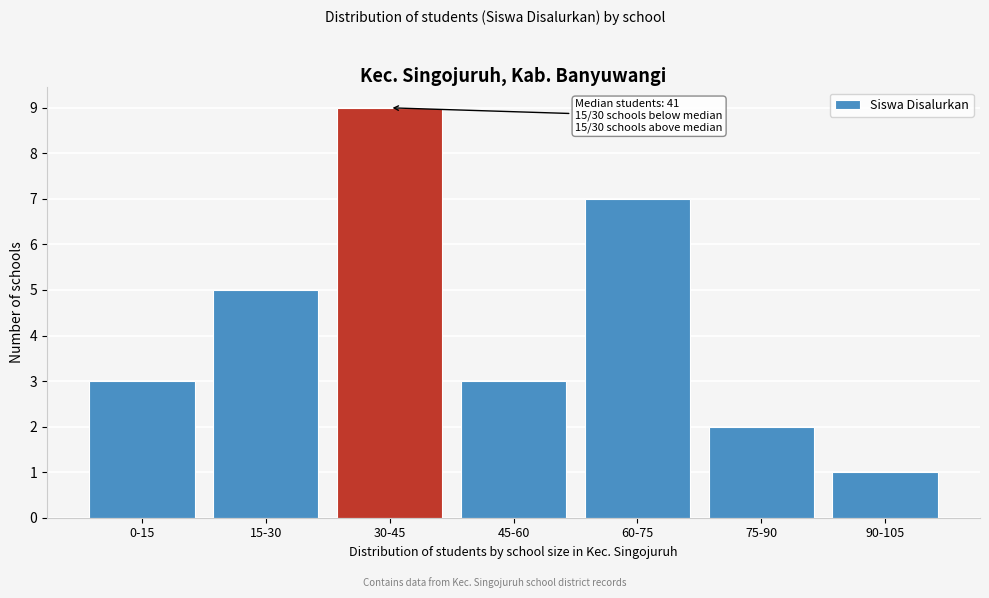

Reading right to left, extract all data points from this chart.

90-105=1	75-90=2	60-75=7	45-60=3	30-45=9	15-30=5	0-15=3